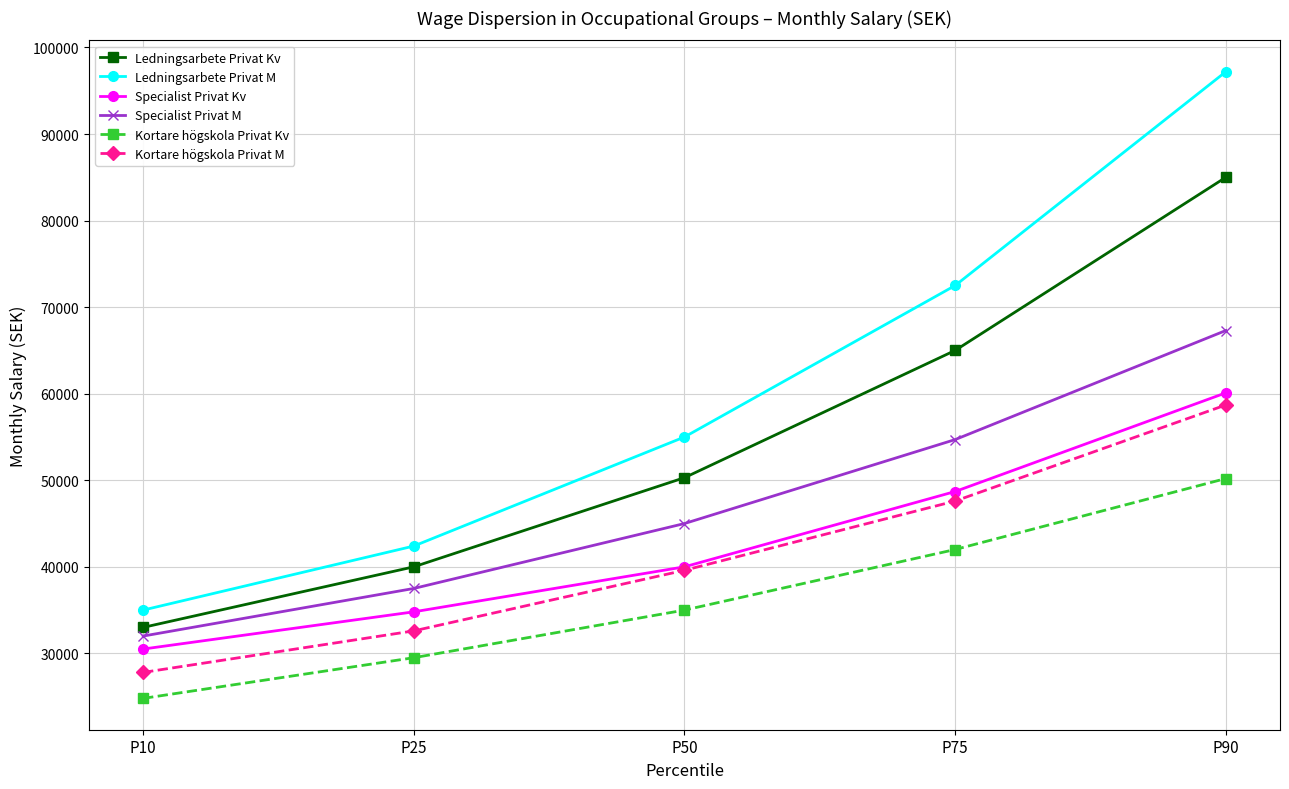

Reading left to right, transcribe all the data shown in this chart.

Ledningsarbete Privat Kv: 33000	40000	50300	65000	85000
Ledningsarbete Privat M: 35000	42400	55000	72500	97200
Specialist Privat Kv: 30500	34800	40000	48700	60100
Specialist Privat M: 32000	37500	45000	54700	67300
Kortare högskola Privat Kv: 24800	29500	35000	42000	50200
Kortare högskola Privat M: 27800	32600	39600	47600	58700